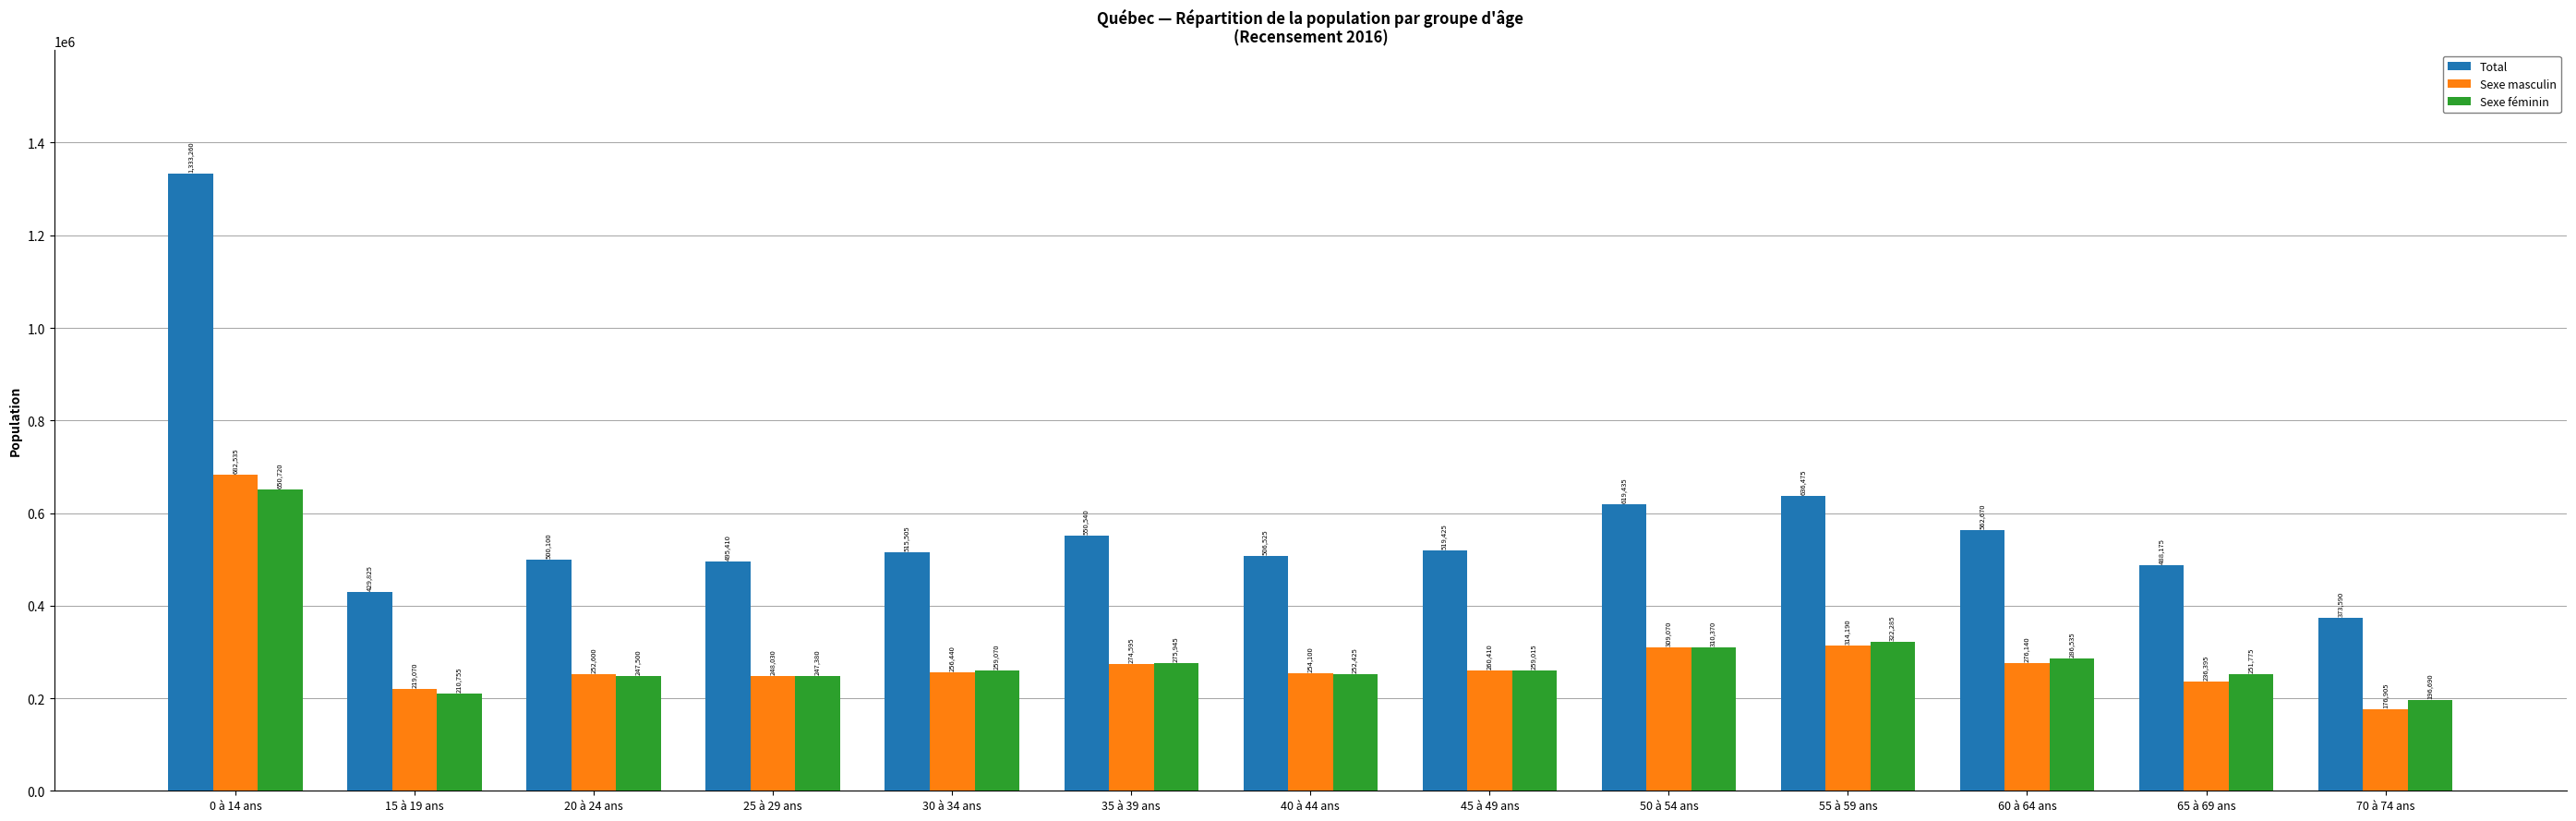

The value of Total at 45 à 49 ans is 818857. True or false?

False